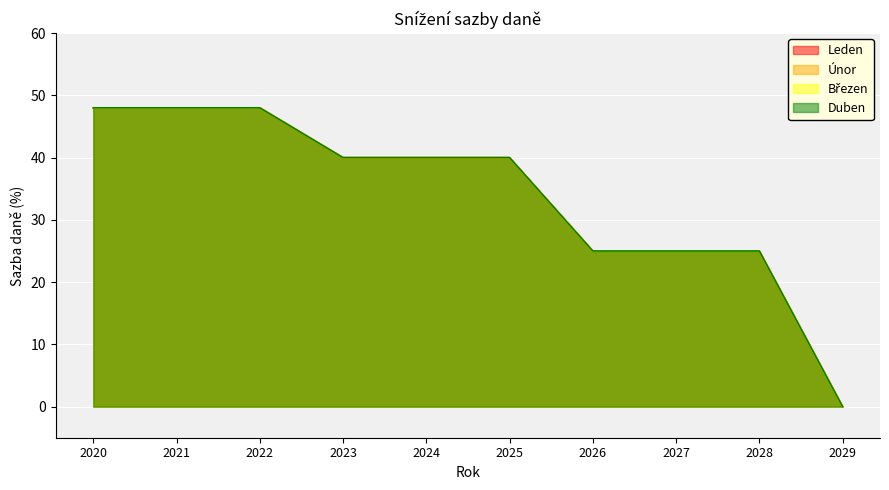

How many values in Leden are above zero?

9